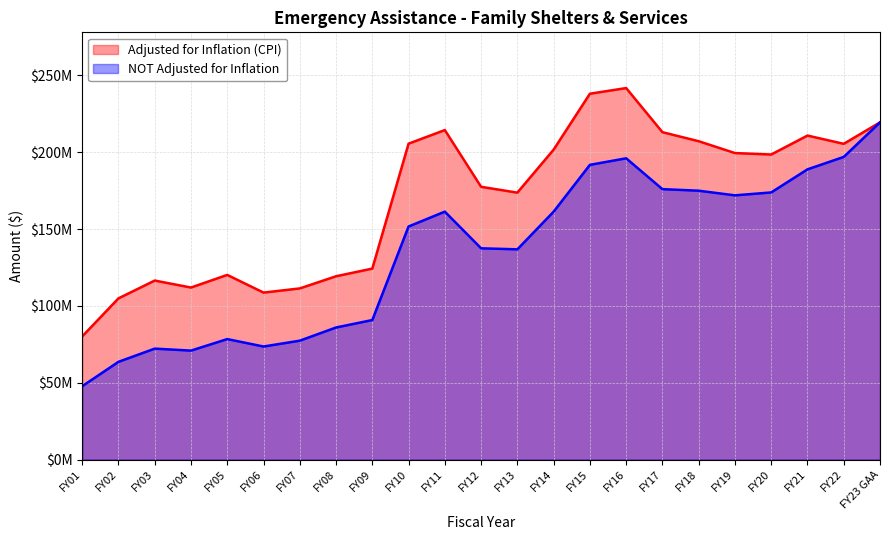

At how many categories does at least one series exceed 68655001?

23